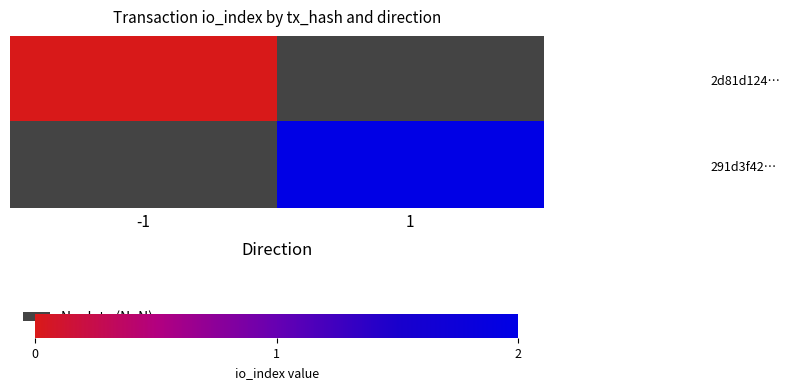

Which series has the widest spread of values?

2d81d124…